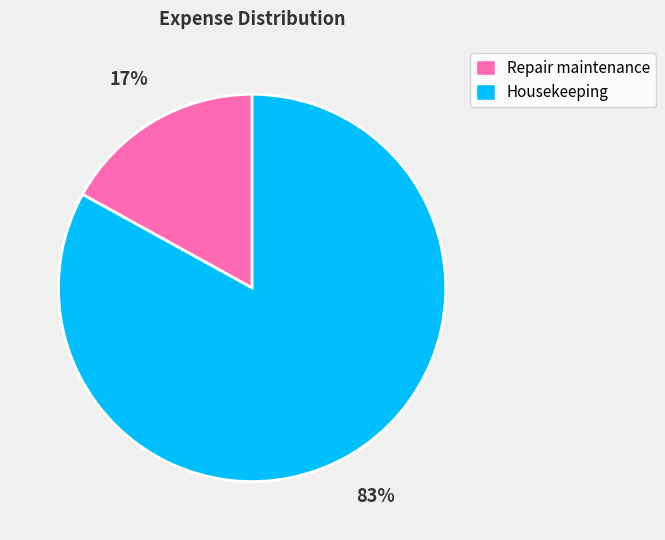

True or false: Housekeeping accounts for 97% of the total.

False